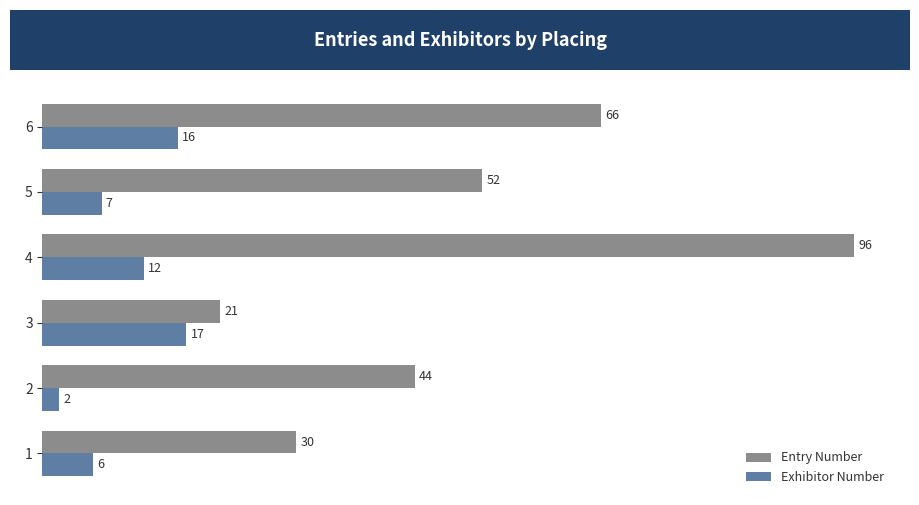

The Entry Number series shows 14 at 2. True or false?

False